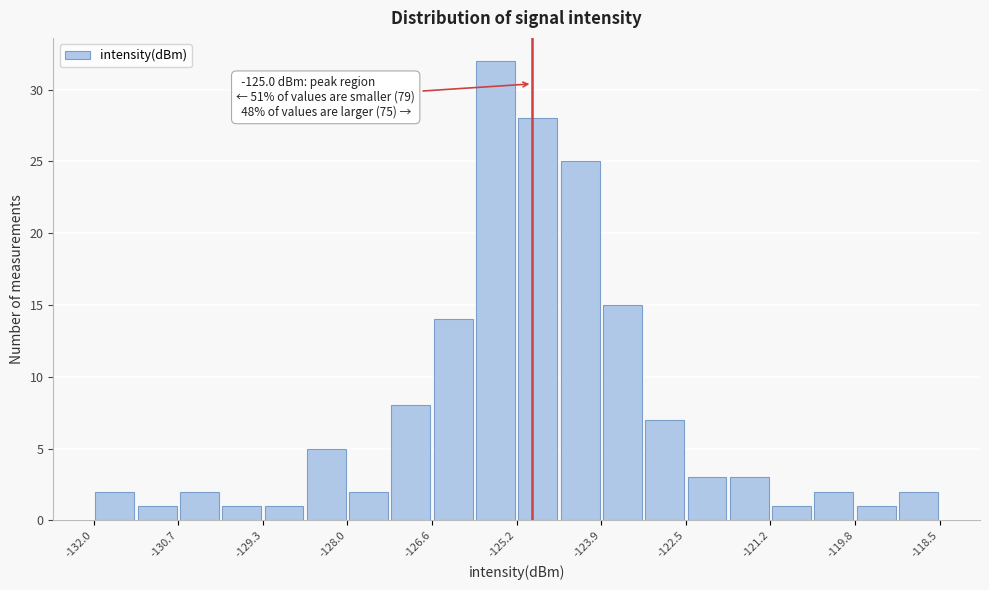

Around what value on the x-axis is the tallest bar? Give the approximate position of its centre, as read against the axis.

-125.6